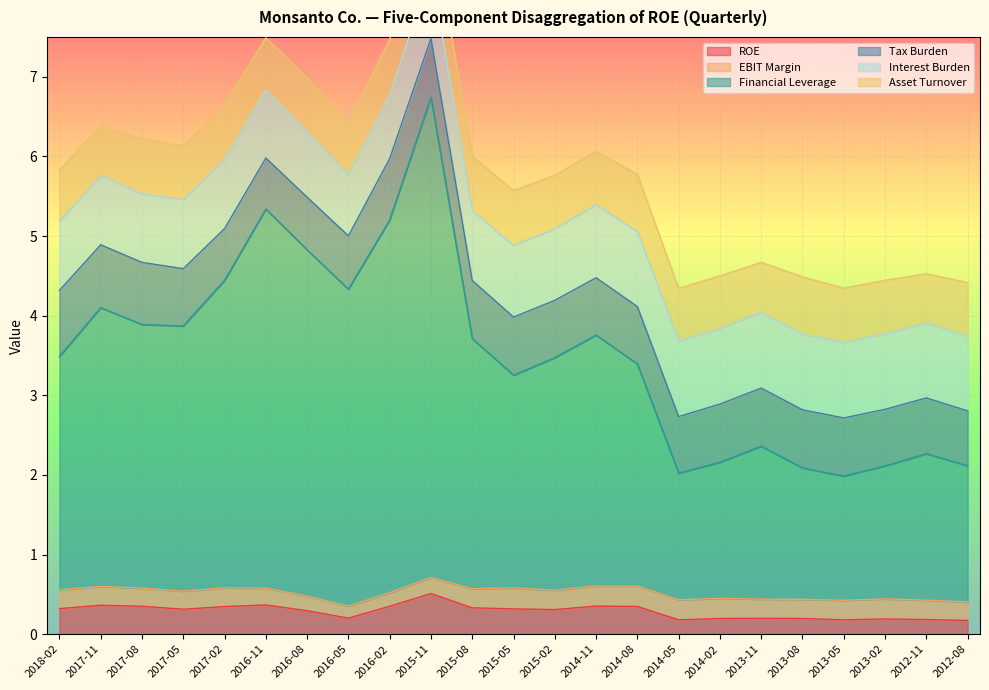

True or false: EBIT Margin has a value of 0.2 at 2015-02.

True